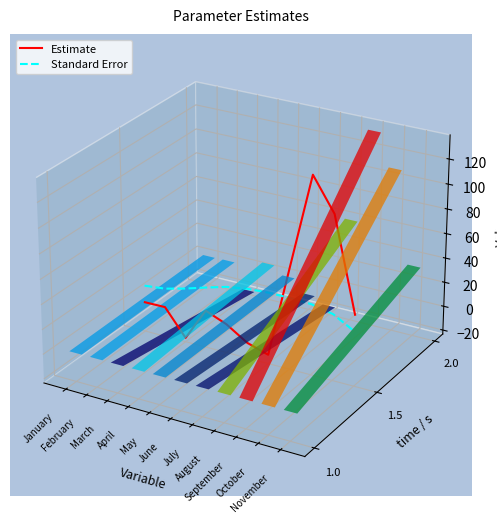

Which series ends up on top after the final intersection of Estimate and Standard Error?

Estimate